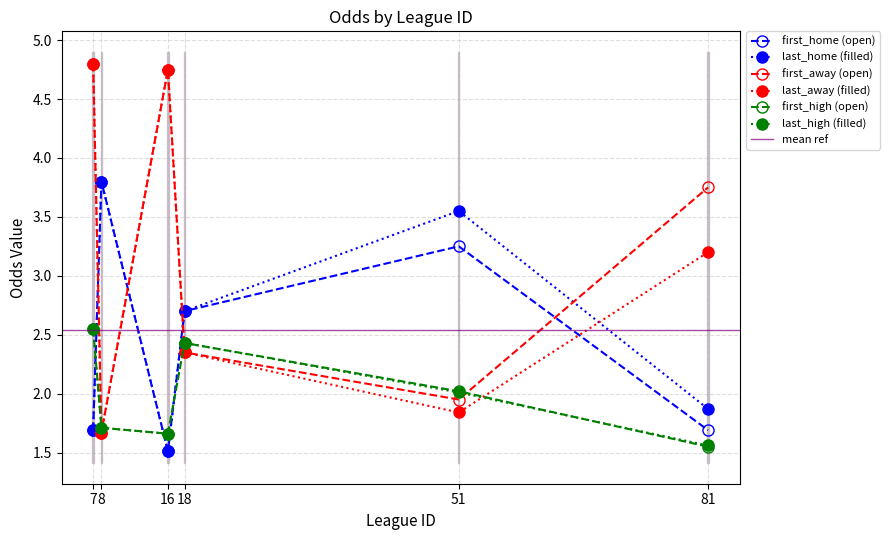

Rank the series by their maximum value, from lowest to highest.

first_high, last_high, first_home, last_home, first_away, last_away